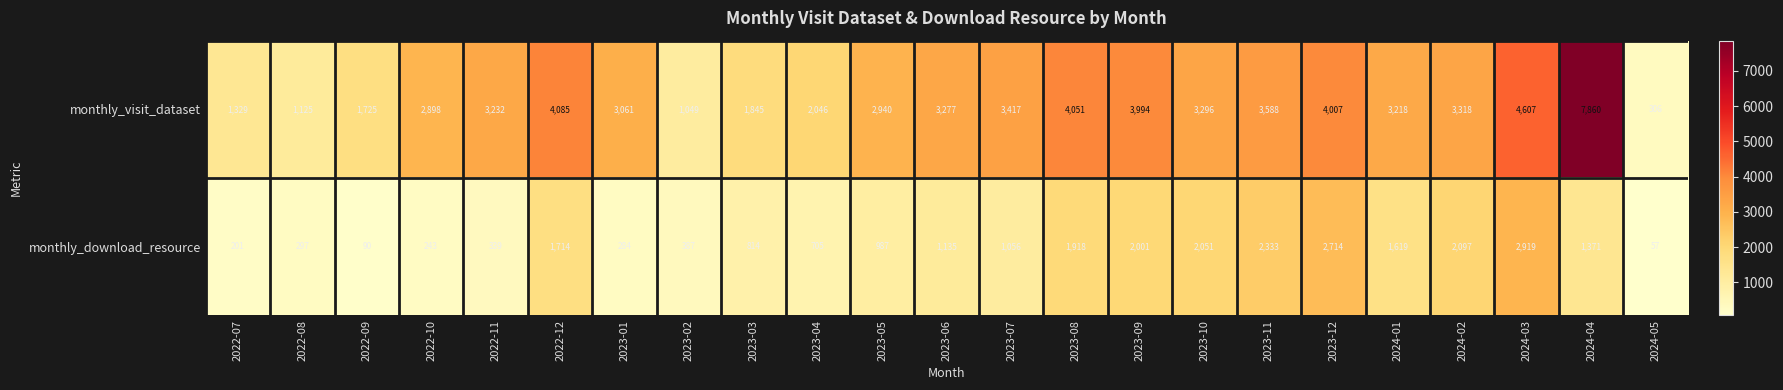

What is the approximate value of monthly_visit_dataset at 2022-07?

1329